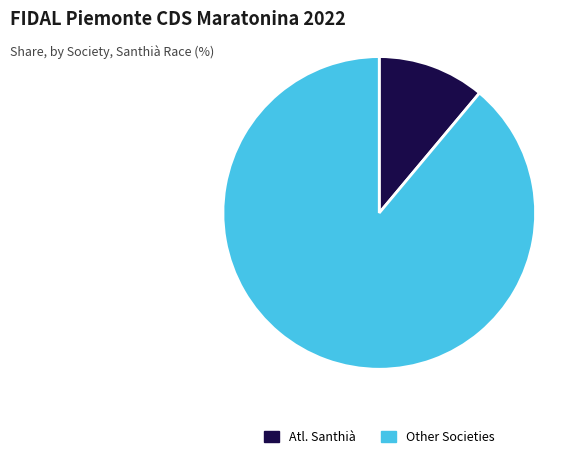

Which slice is the smallest?

Atl. Santhià